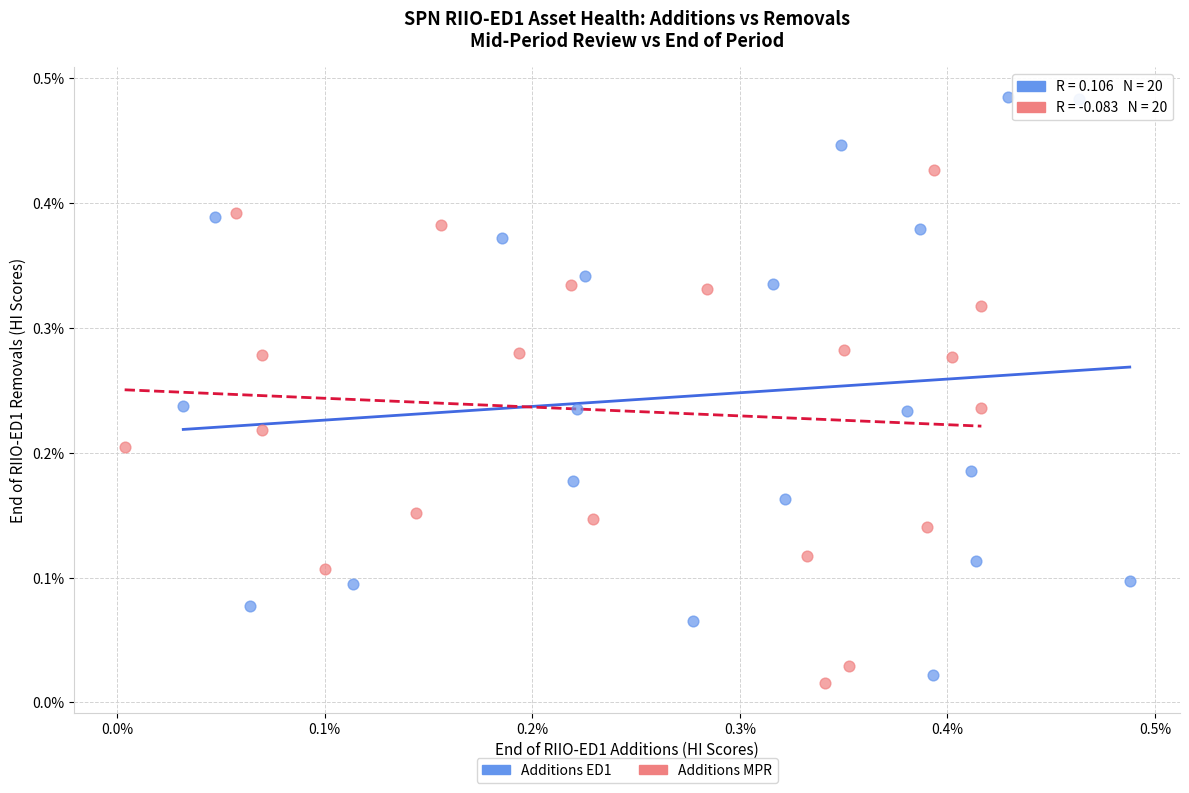

Which series has the largest Y range (max minus min)?

Additions ED1